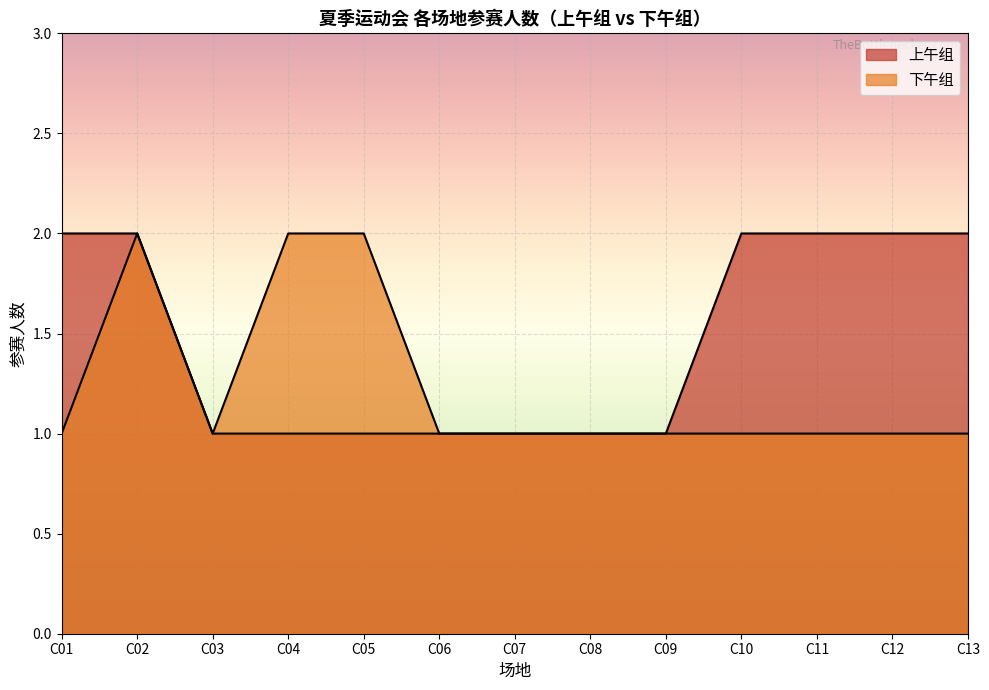

True or false: 上午组 has a value of 21 at C10.

False